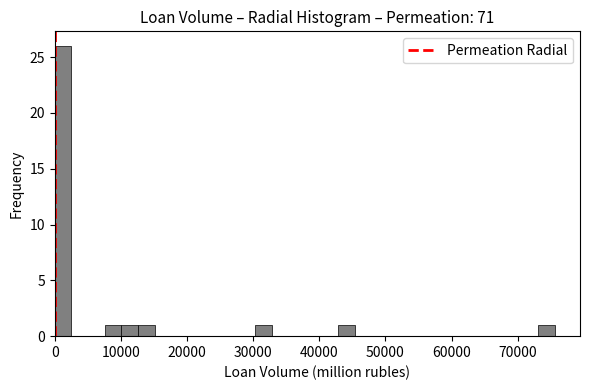

Read against the x-axis, roughly where is the centre of the tallest bar?

1000